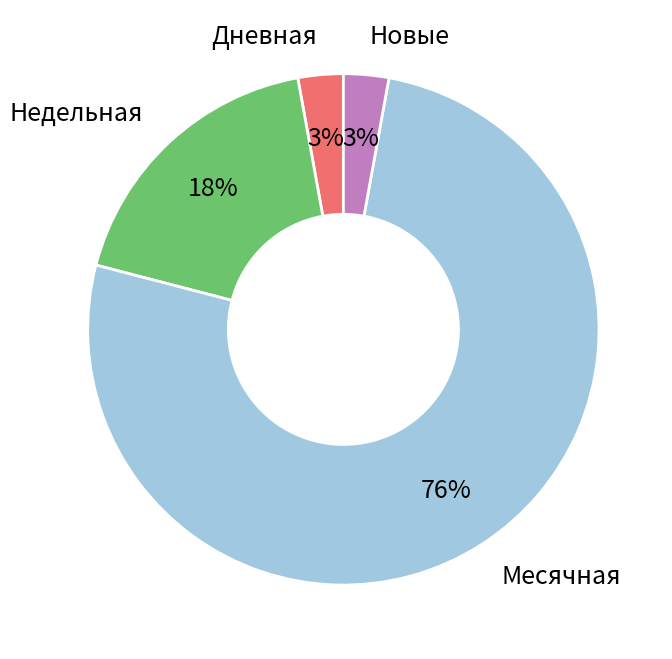

Is Дневная the majority of the pie?

No